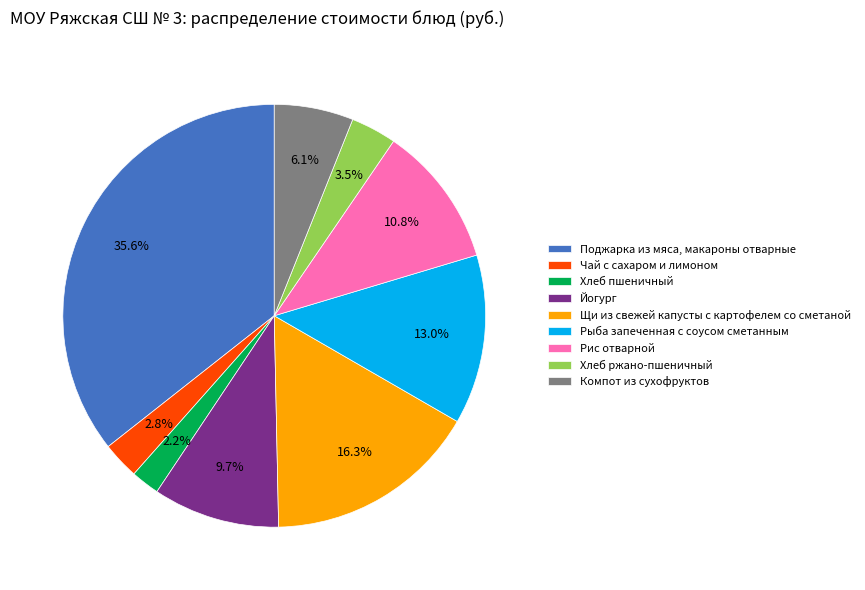

Which slice is the smallest?

Хлеб пшеничный